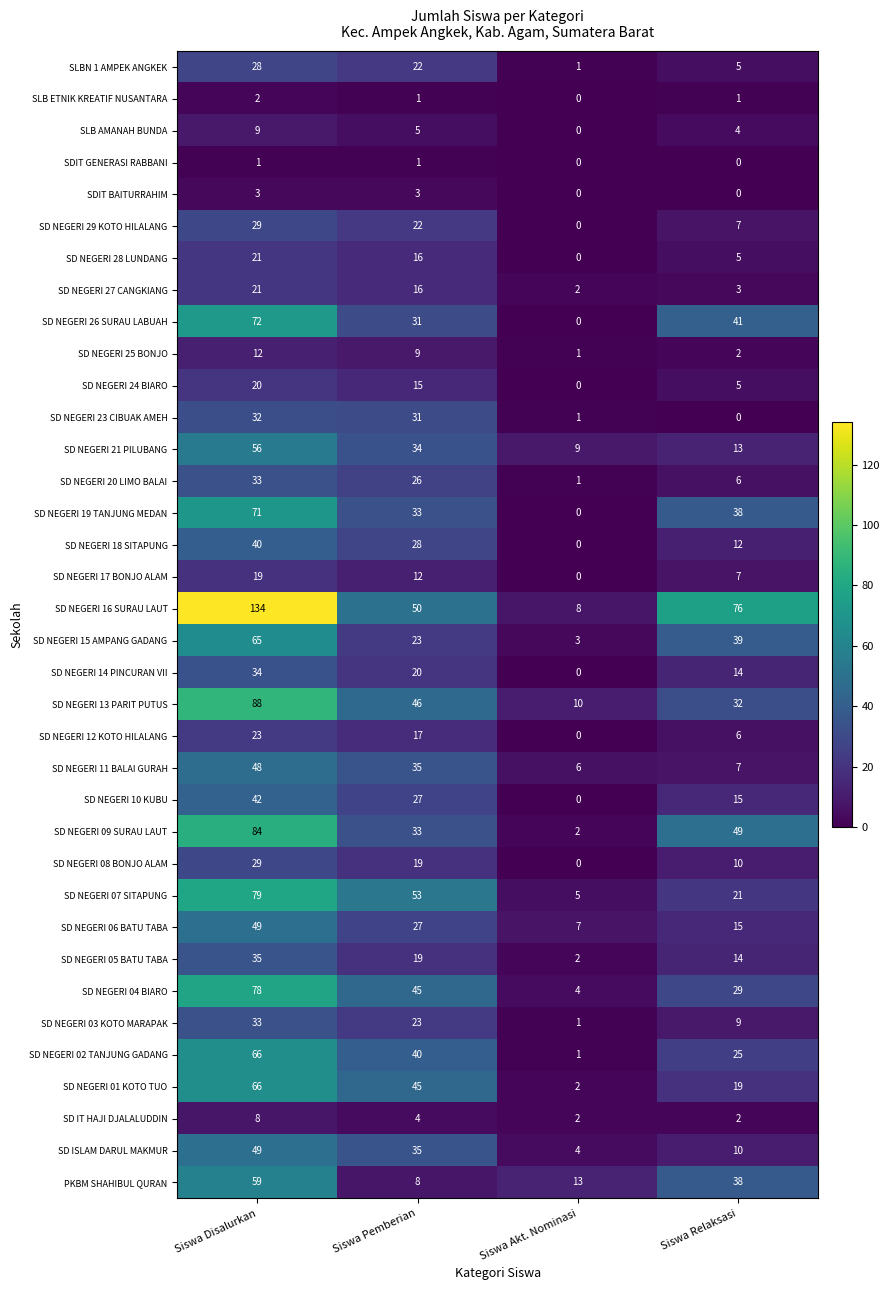

What is the approximate value of SD NEGERI 11 BALAI GURAH at Siswa Akt. Nominasi, to the nearest 10?

10